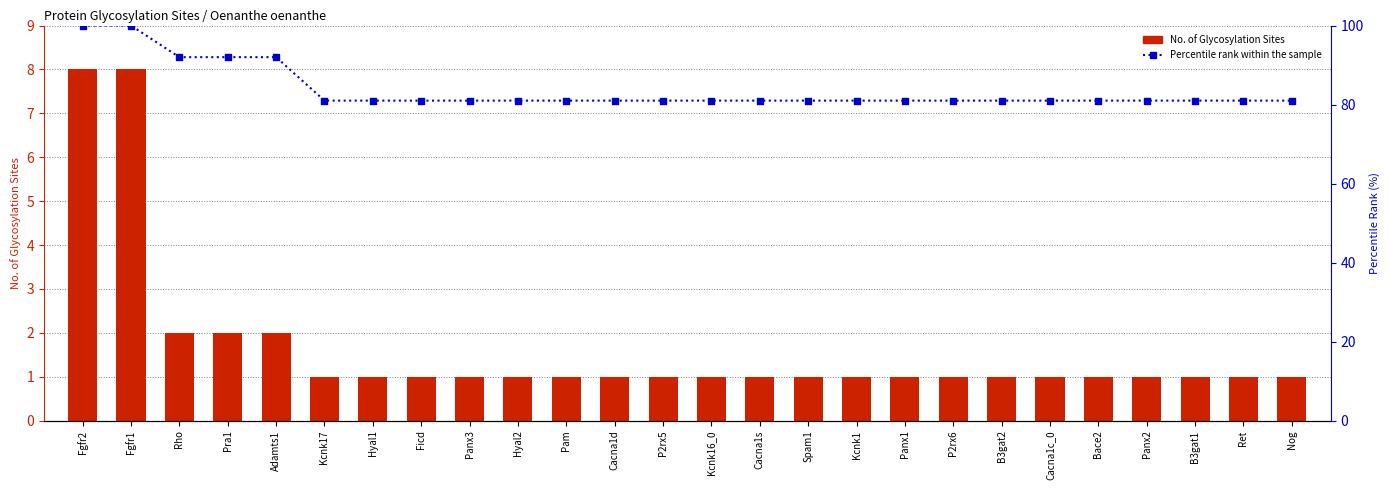

What are all the series names shown in the legend?

No. of Glycosylation Sites, Percentile rank within the sample